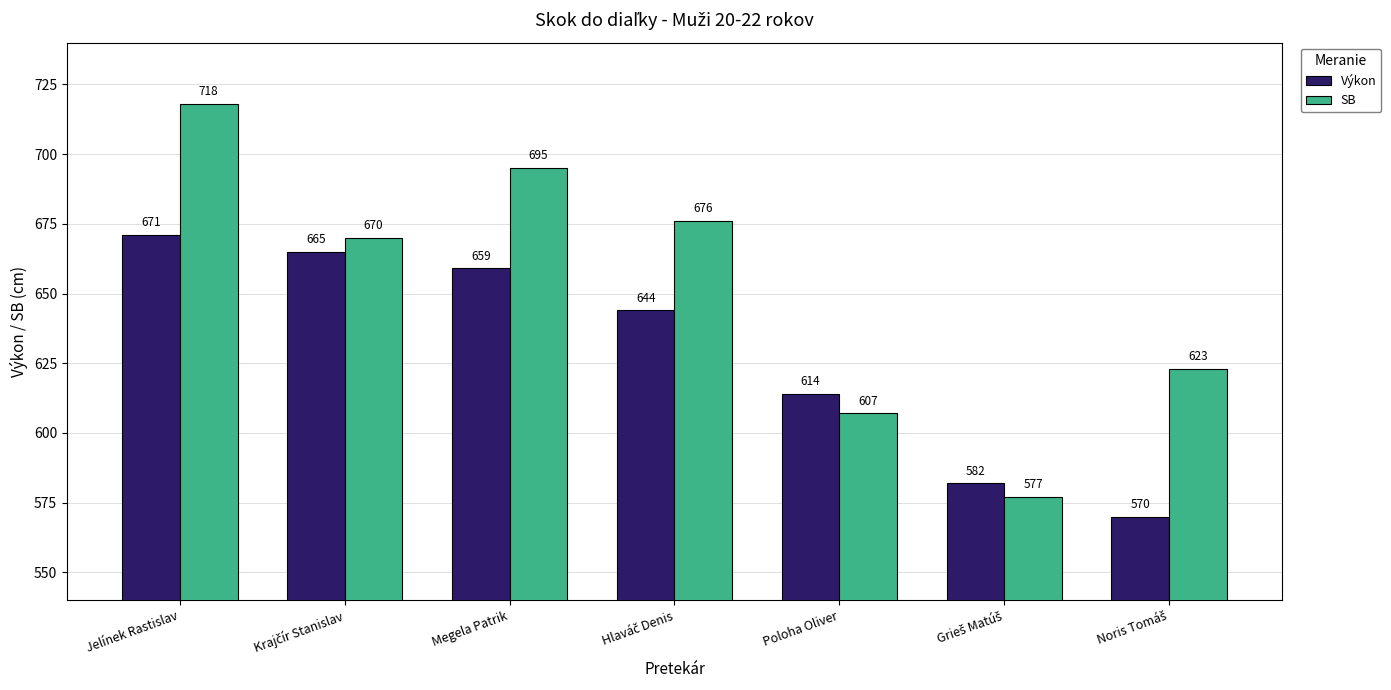

At which label does SB reach its peak?

Jelínek Rastislav